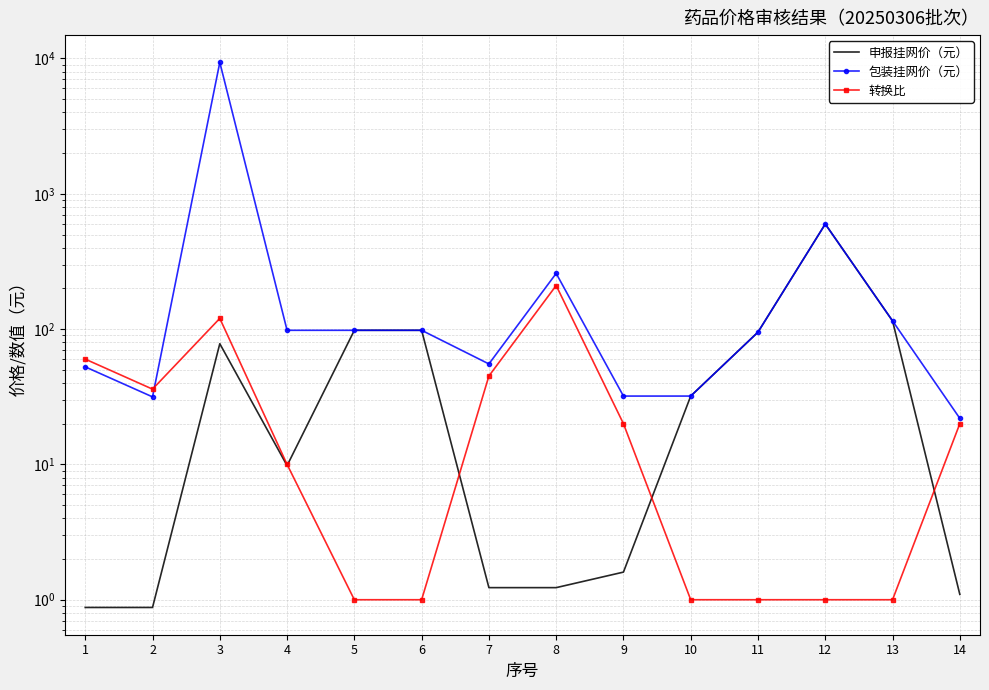

At which label is 转换比 closest to 105?

3